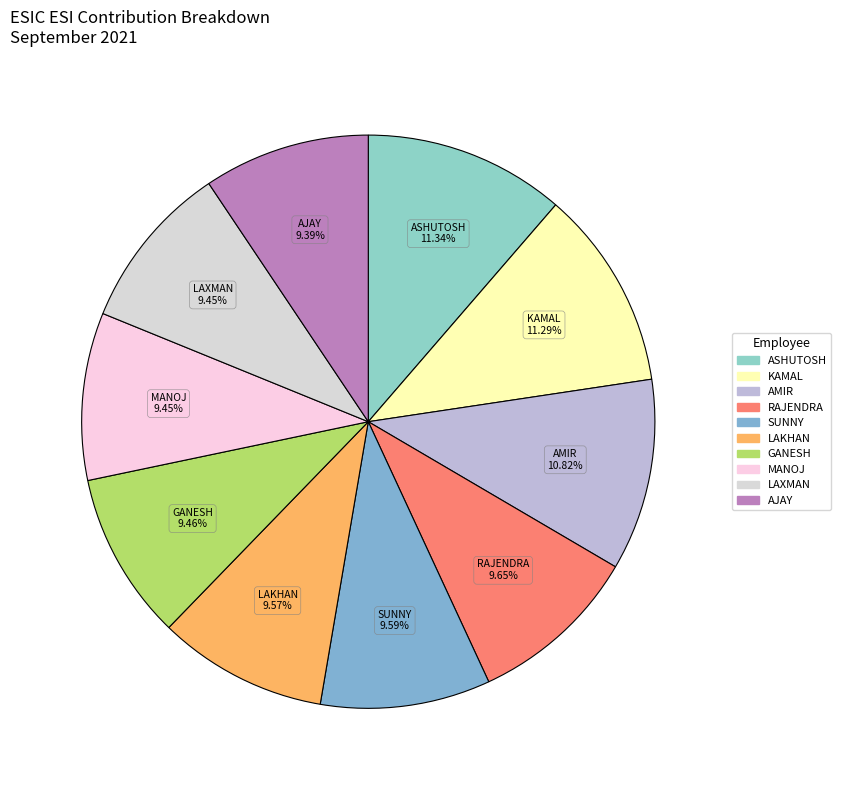

Count the number of slices in the pie.

10